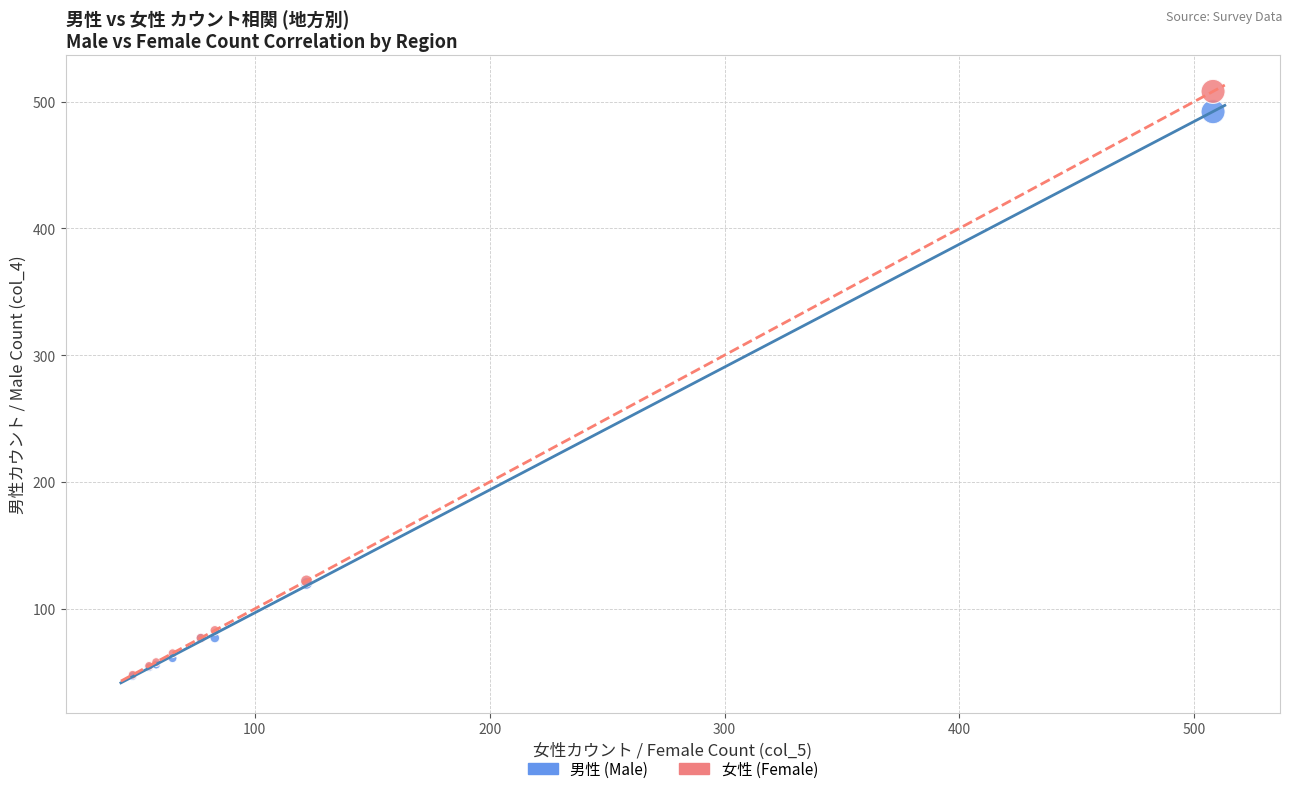

Which series has the widest spread of Y values?

女性 (Female)